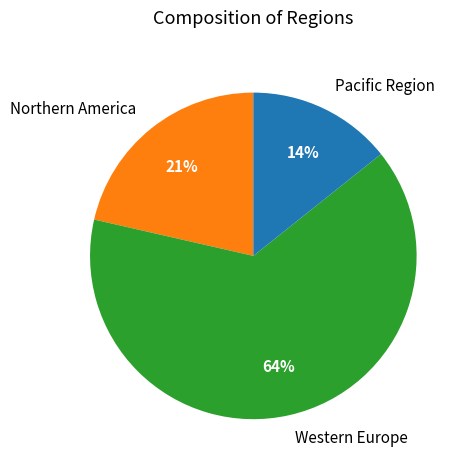

What is the majority slice?

Western Europe